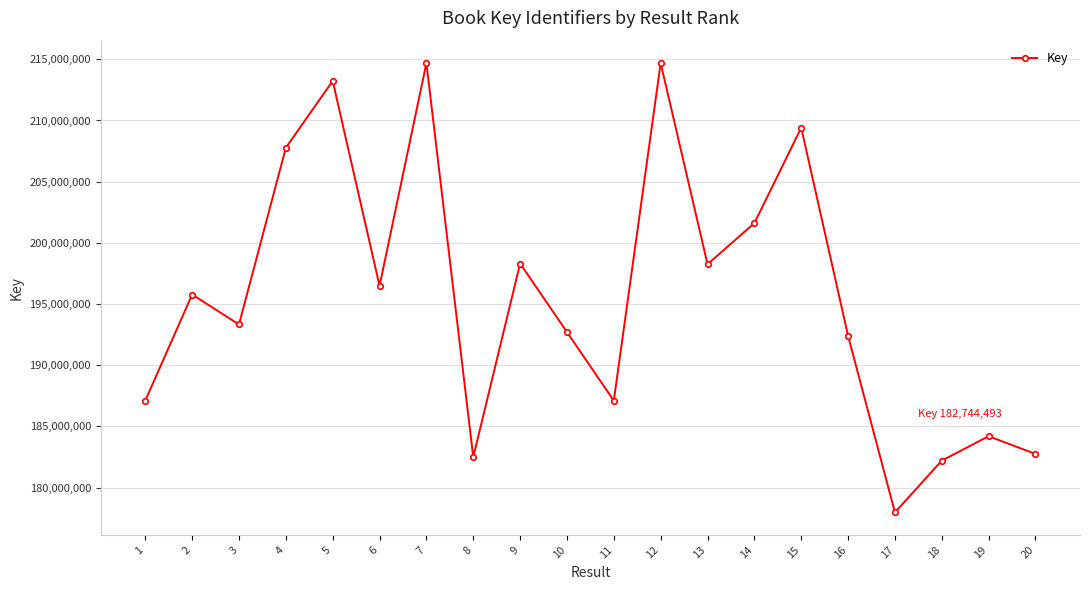

Which has a higher value, 16 or 18?

16